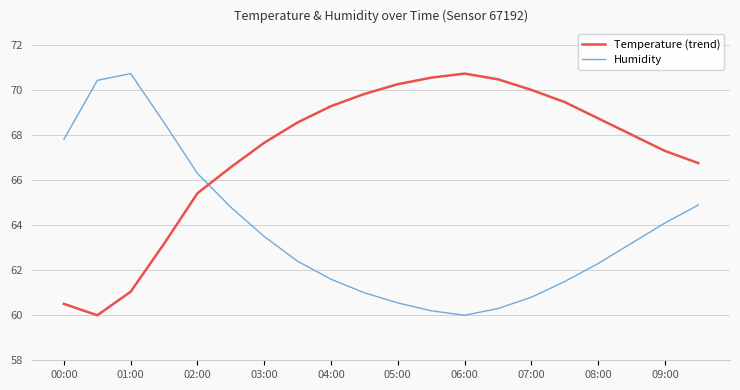

What is the minimum value for Temperature (trend)?

60.0